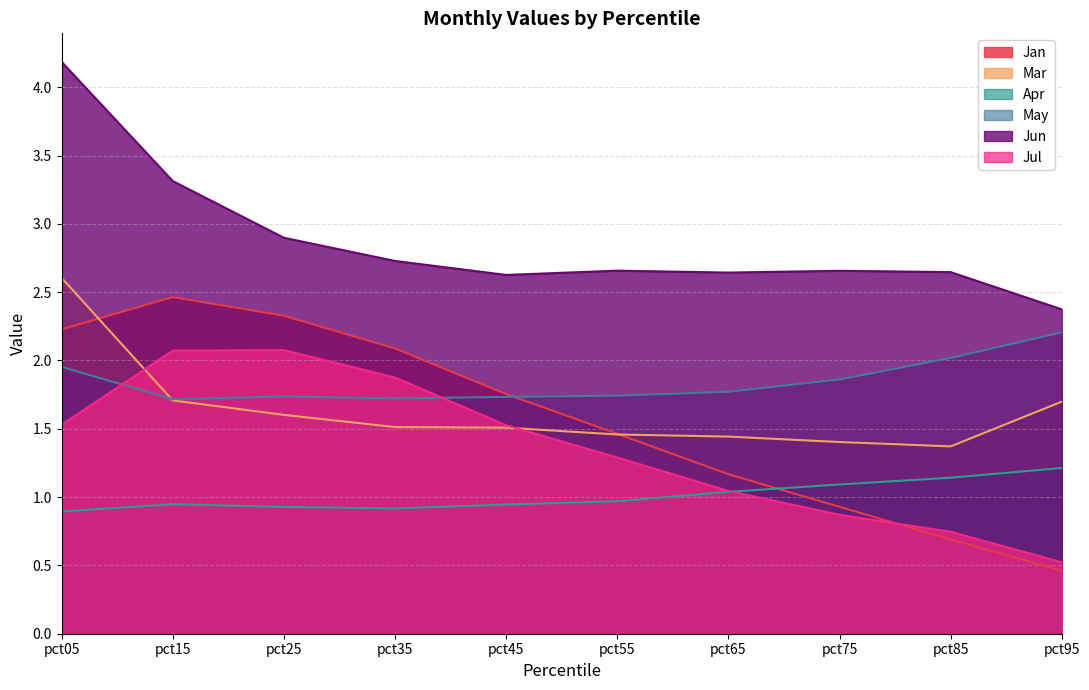

Which has a higher value, pct45 or pct25?

pct25